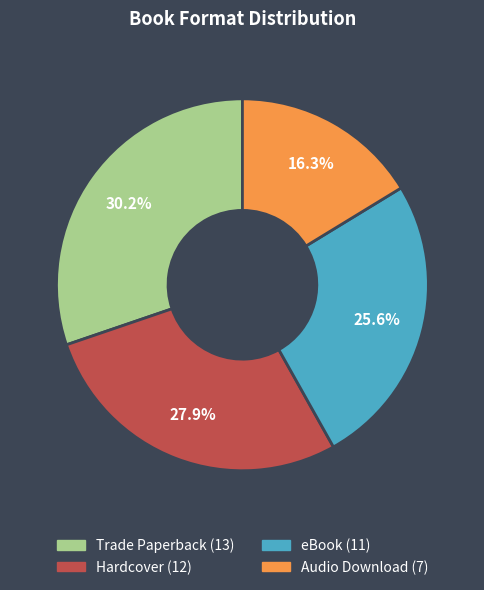

The Trade Paperback slice represents 30% of the pie. True or false?

True